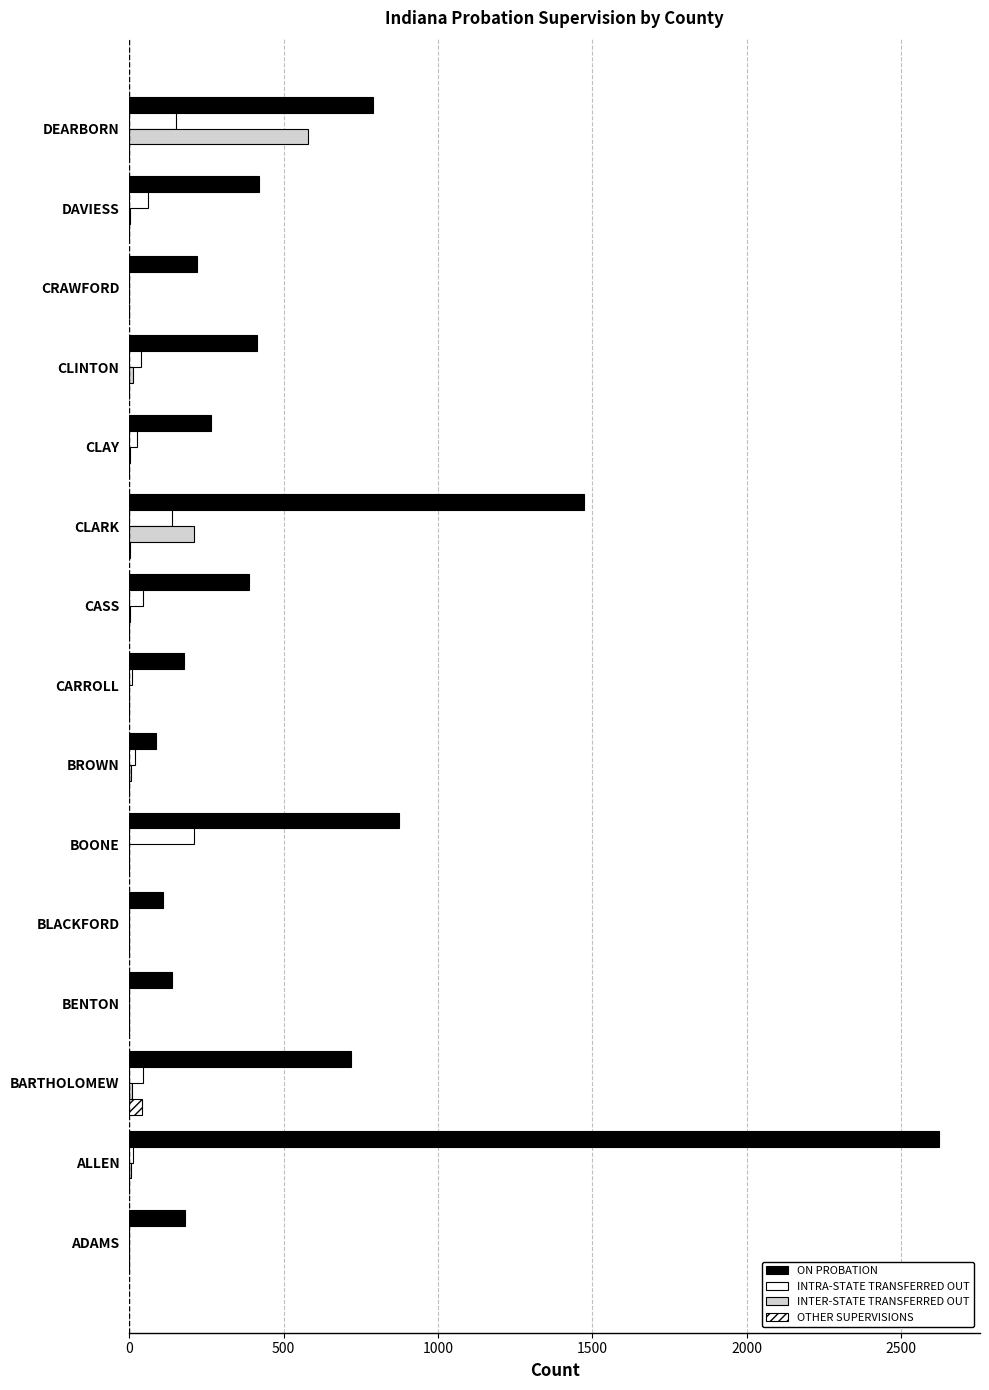

How many series are shown in this chart?

4